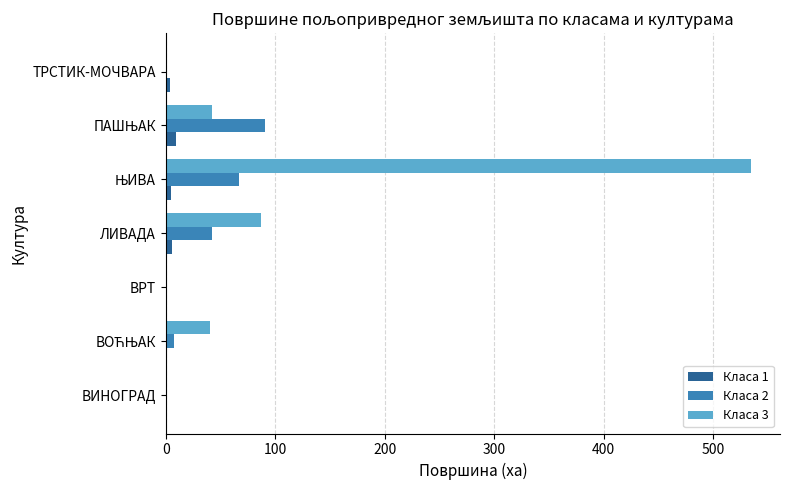

What is the maximum value for Класа 3?

534.3